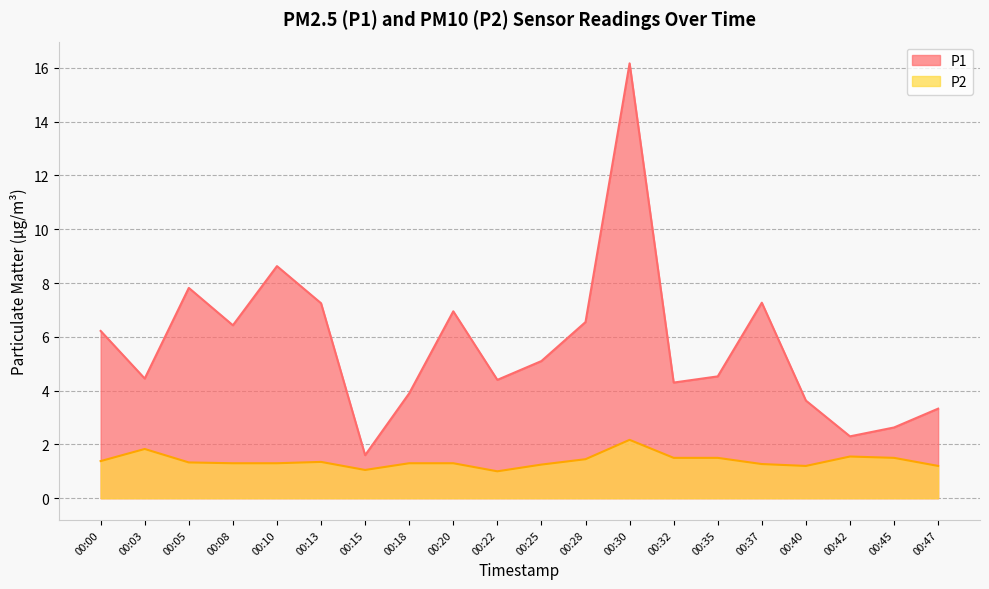

In P1, how many points are higher than both neighbors (excluding endpoints)?

5